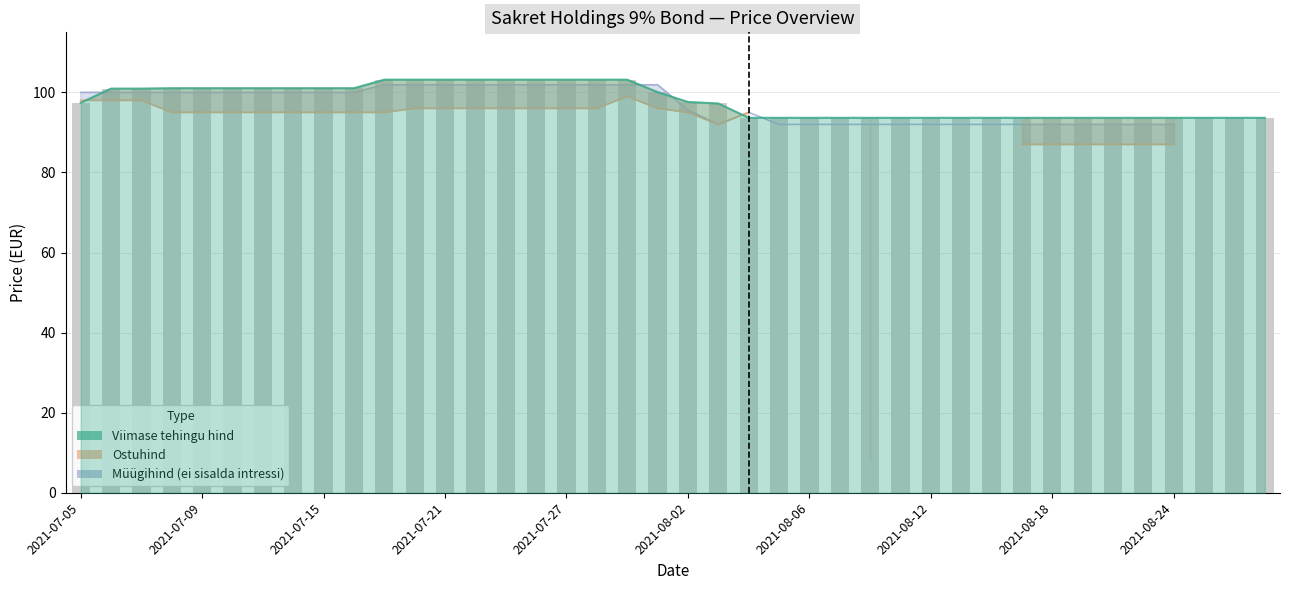

Rank the series by their average value, from highest to lowest.

Viimase tehingu hind, Müügihind, Ostuhind